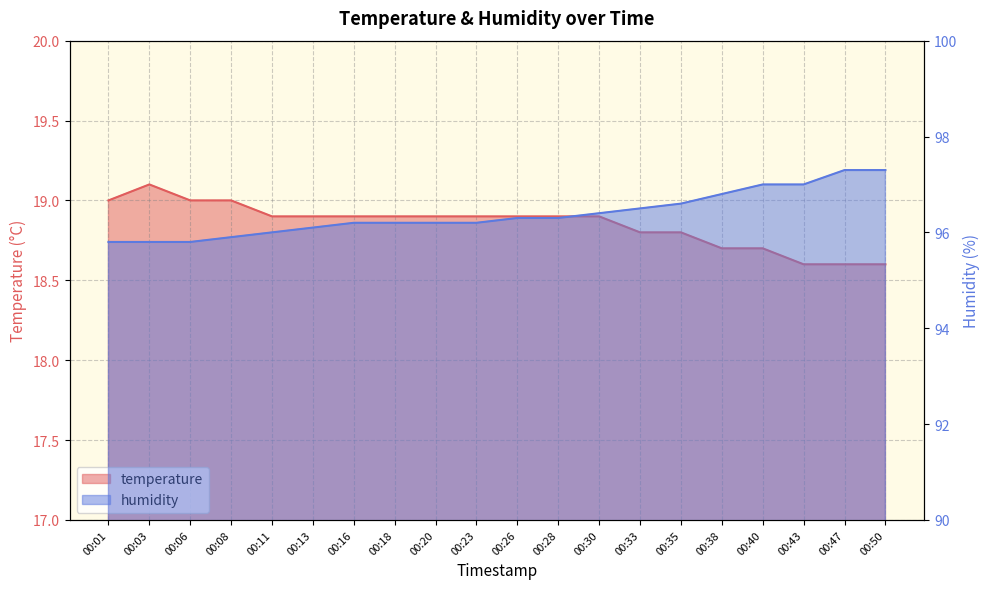

The value of temperature at 00:50 is 31.3. True or false?

False